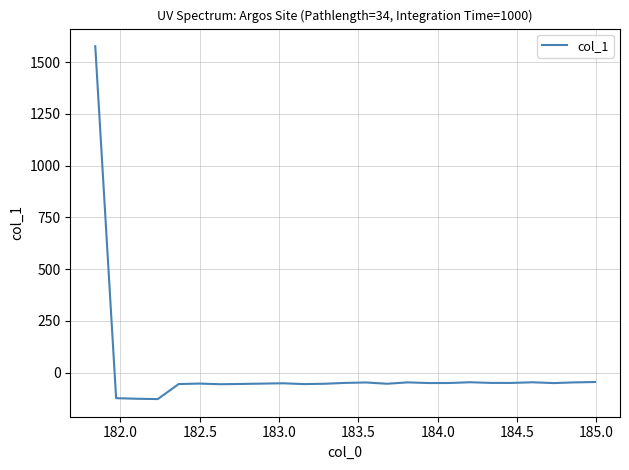

What is the minimum value shown in the chart?

-128.1